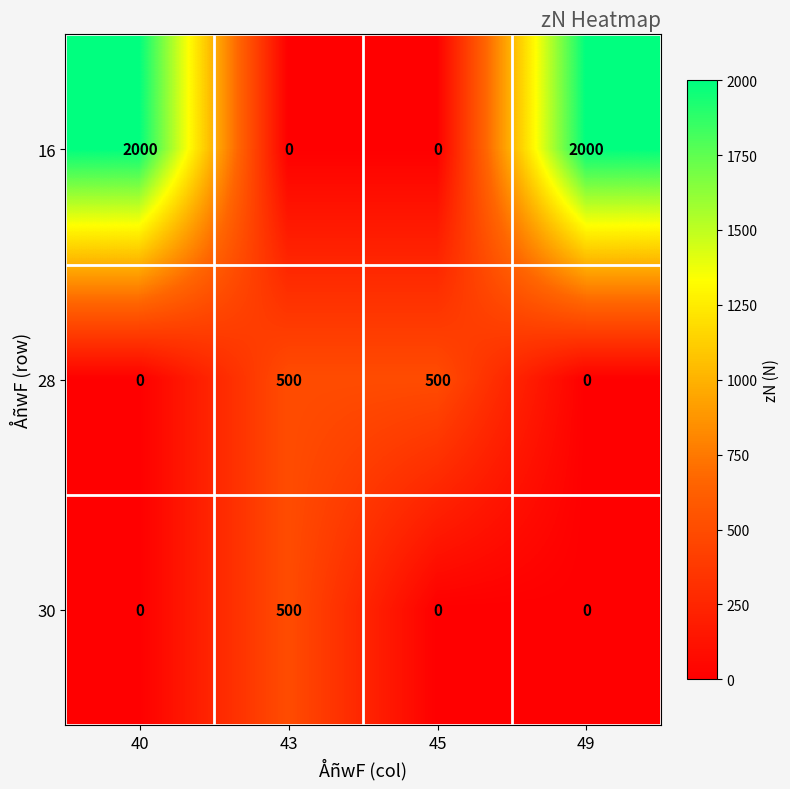

Which series has the largest total across all categories?

16